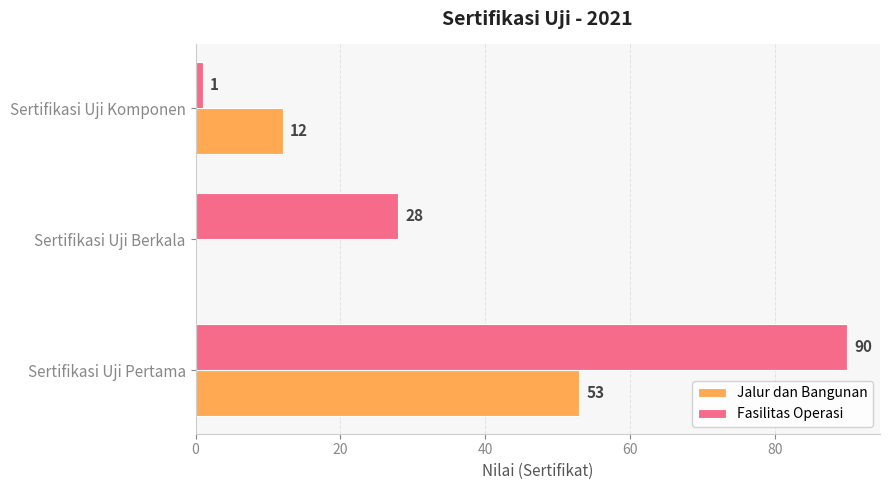

What is the sum of the Jalur dan Bangunan values at Sertifikasi Uji Berkala and Sertifikasi Uji Pertama?

53